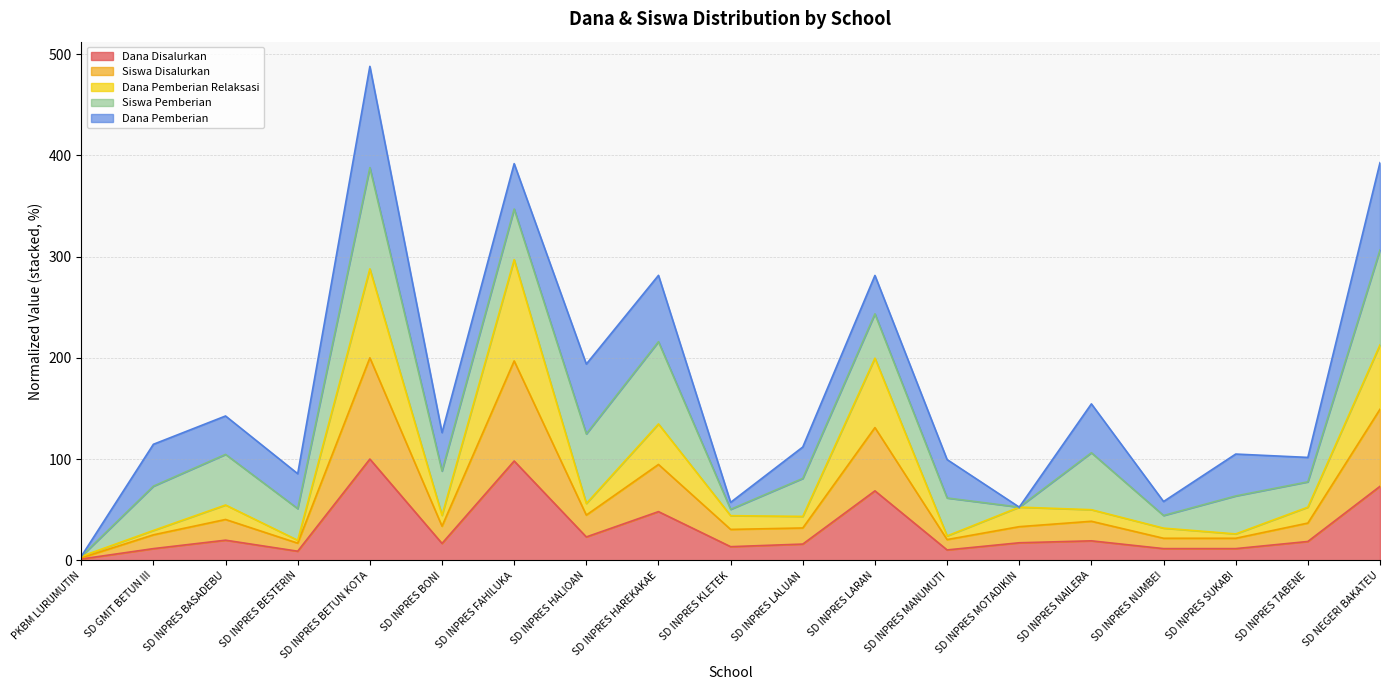

What is the total value across all series at SD INPRES NAILERA?

154.5